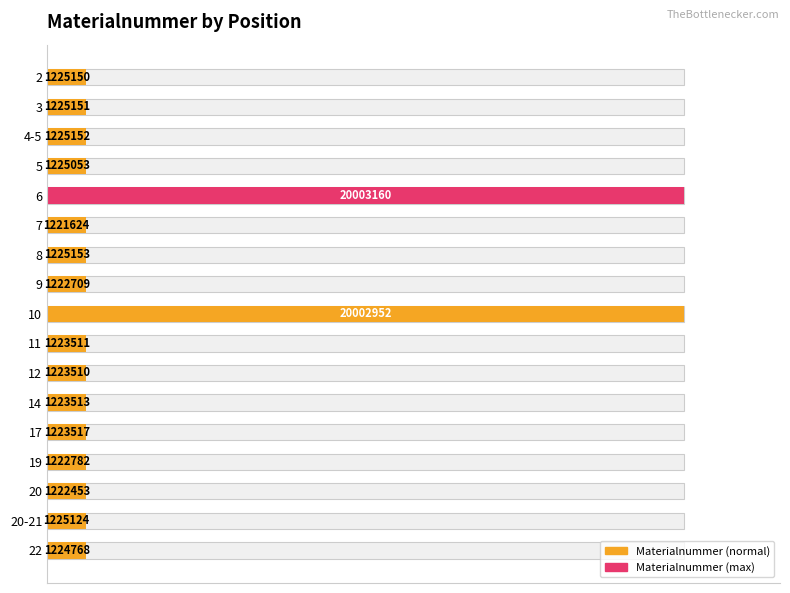

Reading left to right, list all the values displayed in this chart.

6.1	6.1	6.1	6.1	100.0	6.1	6.1	6.1	100.0	6.1	6.1	6.1	6.1	6.1	6.1	6.1	6.1